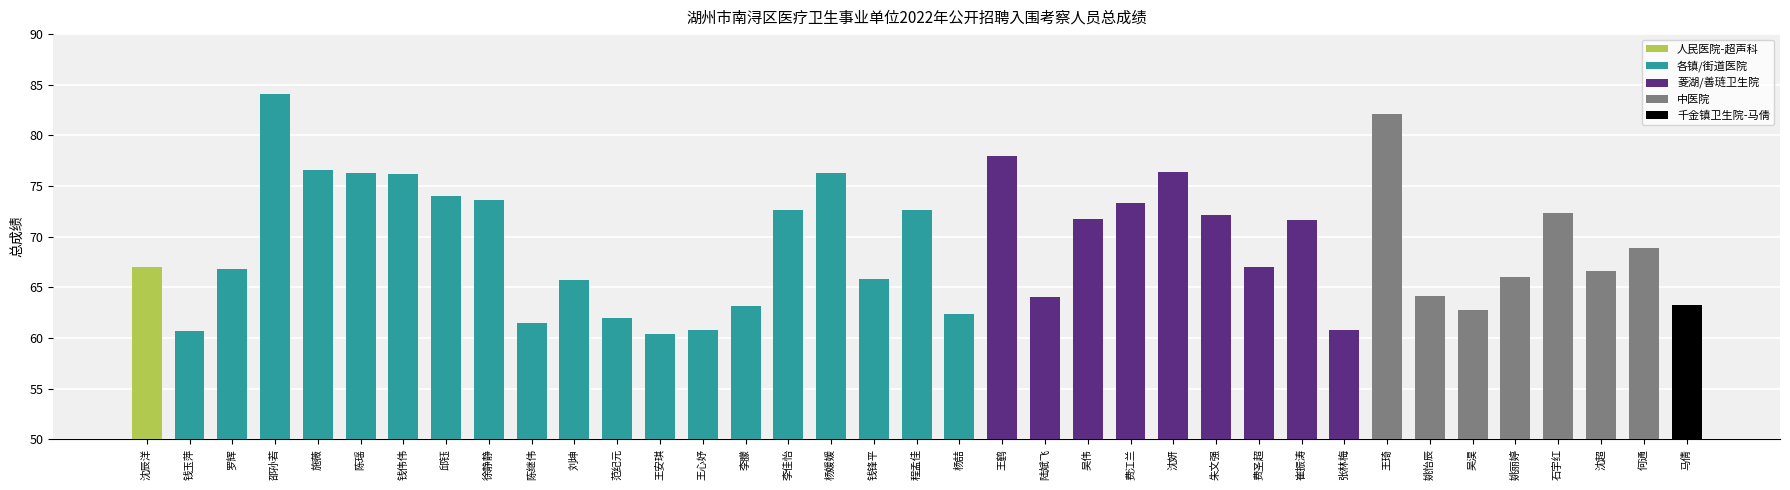

Count the number of data series in this chart.

1